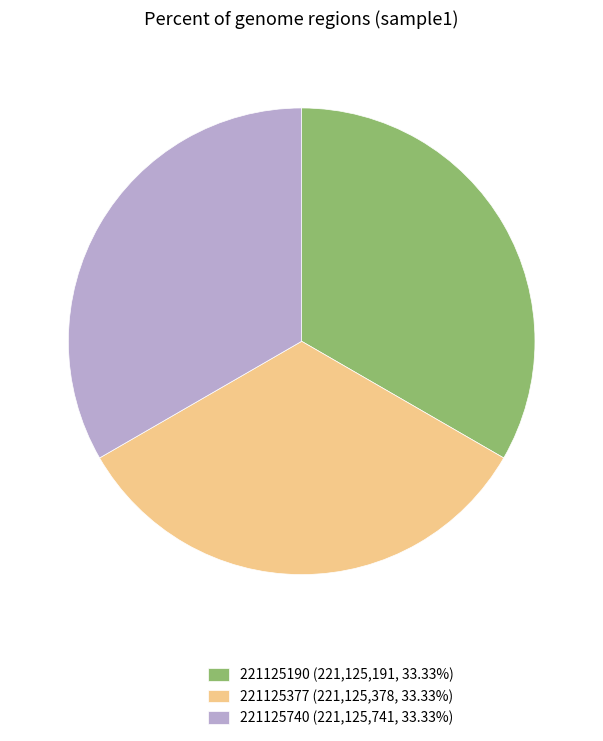

What is the ratio of the value at 221125377 (221,125,378, 33.33%) to the value at 221125740 (221,125,741, 33.33%)?

1.0